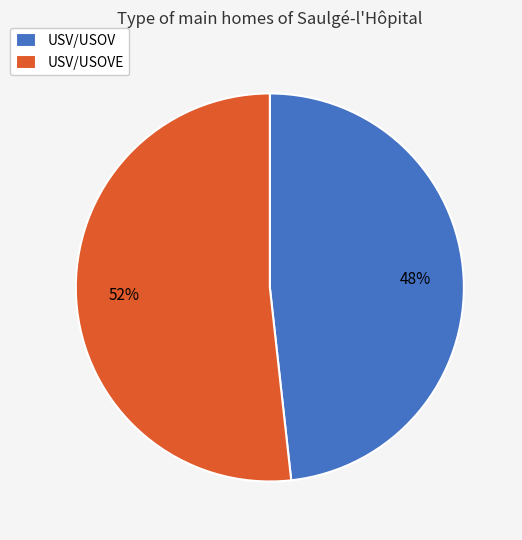

Approximately how many times larger is the value at USV/USOV compared to USV/USOVE?

0.9